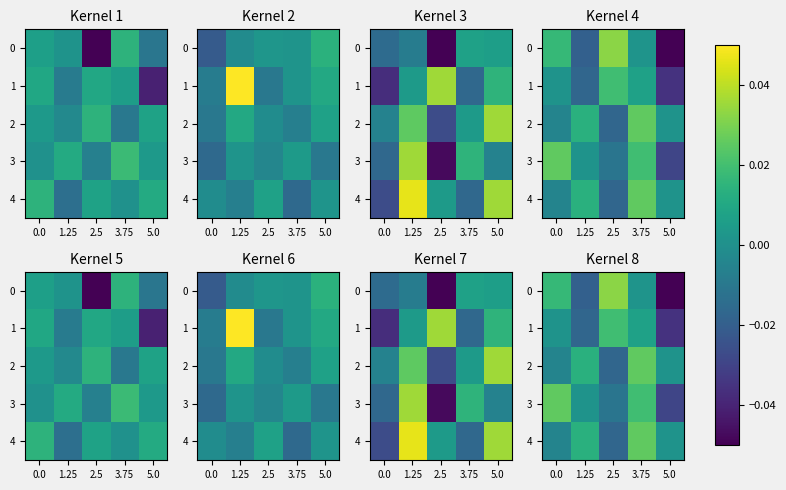

The 0 series shows -0.0 at 5.0. True or false?

True